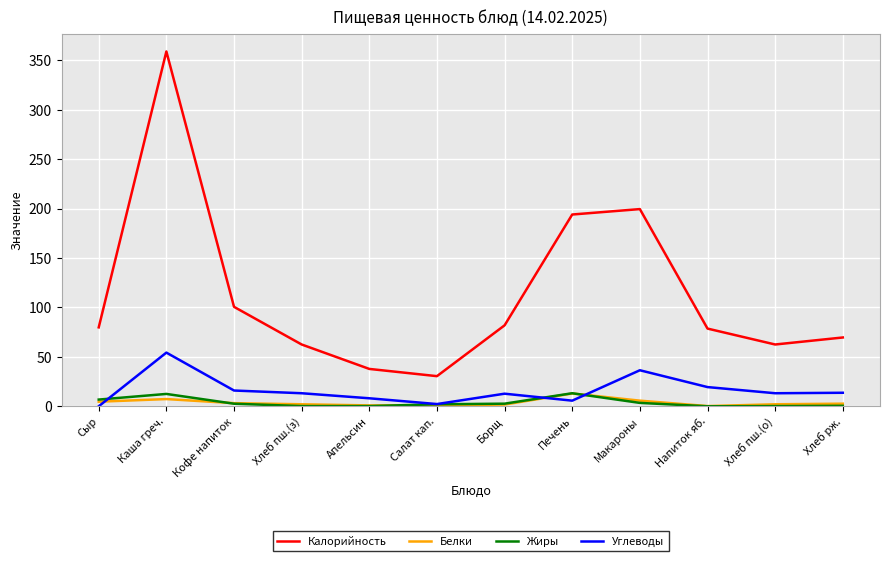

The value of Жиры at Хлеб пш.(о) is 0.2. True or false?

True